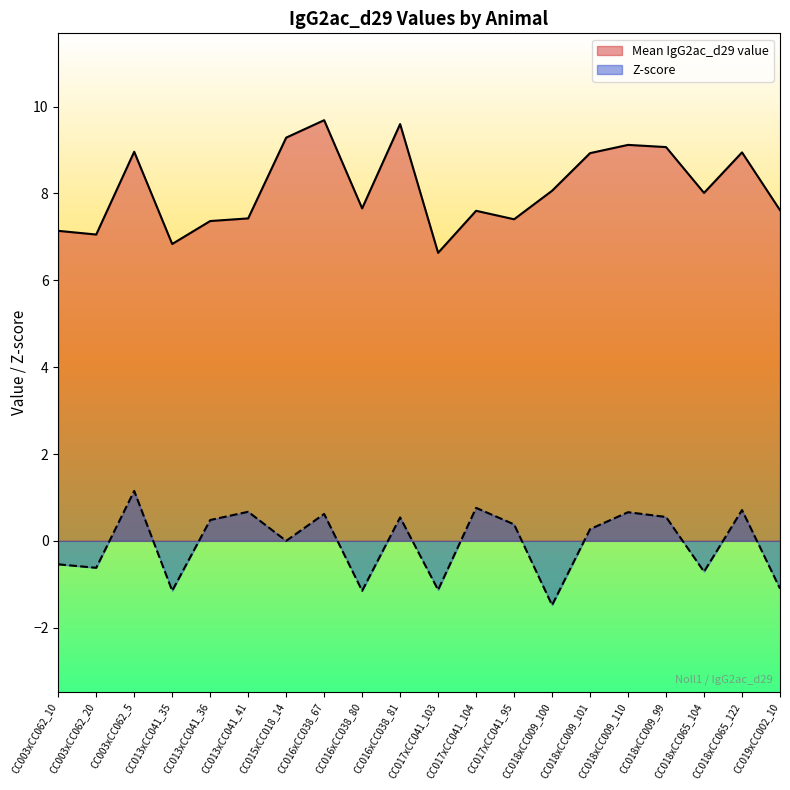

Between CC015xCC018_14 and CC018xCC009_99, which is larger?

CC015xCC018_14